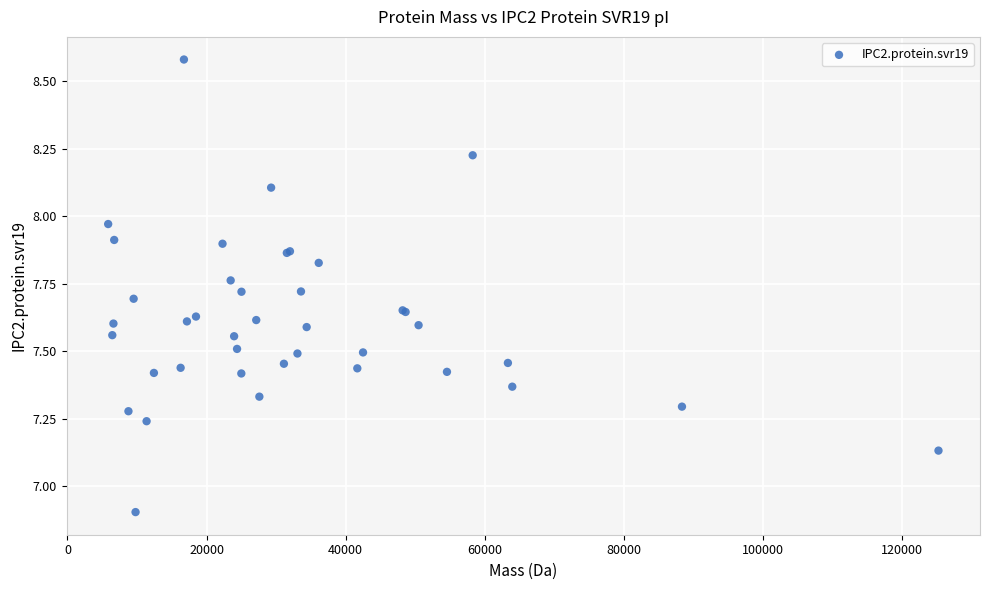

What Y value in the scatter plot is closest to 7?

6.9